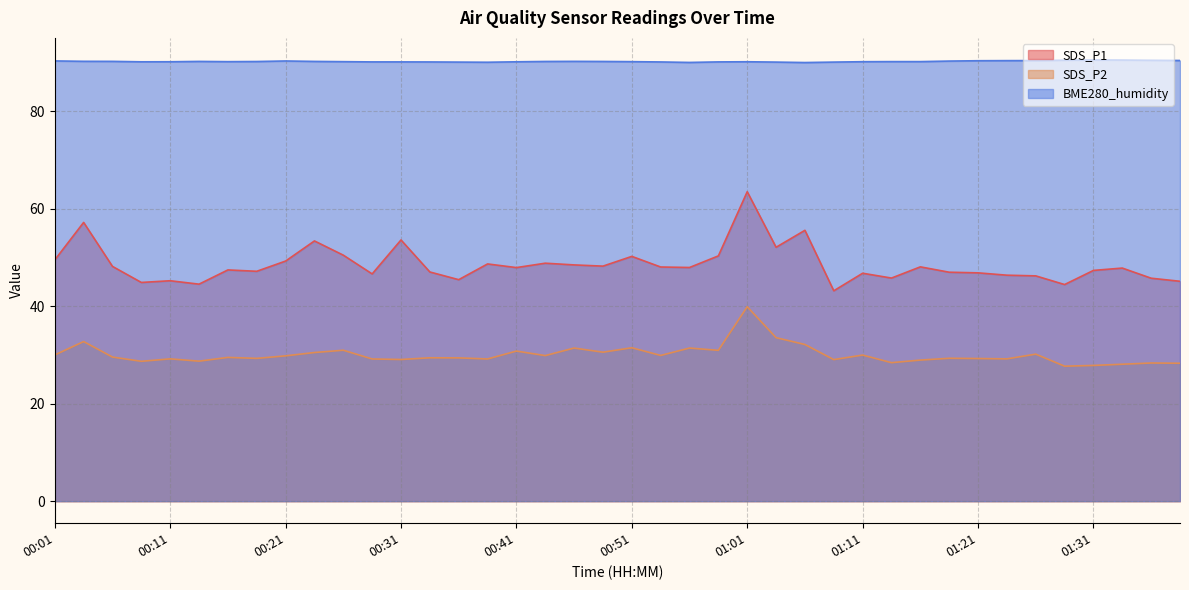

Does the chart have visible grid lines?

Yes